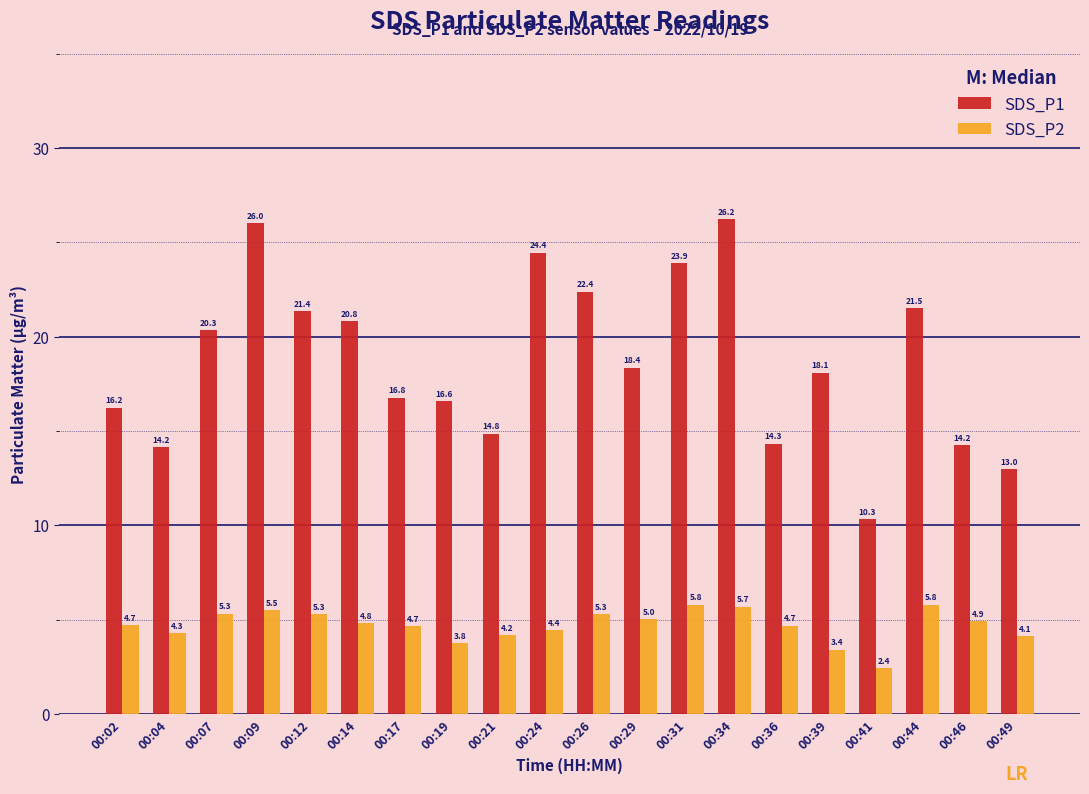

Is the value of SDS_P2 at 00:21 greater than the value of SDS_P1 at 00:44?

No